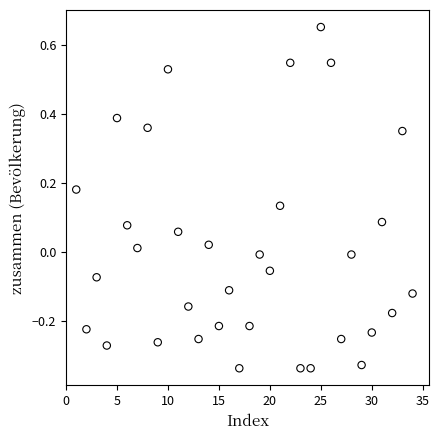

What is the range of X values (max minus min)?

33.0